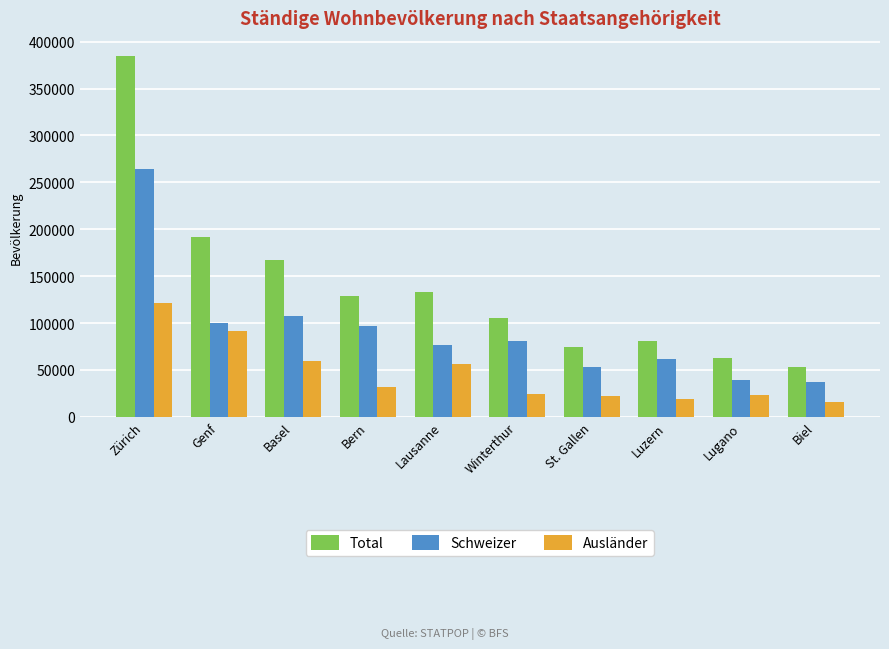

What is the label of the 2nd bar from the left?

Genf